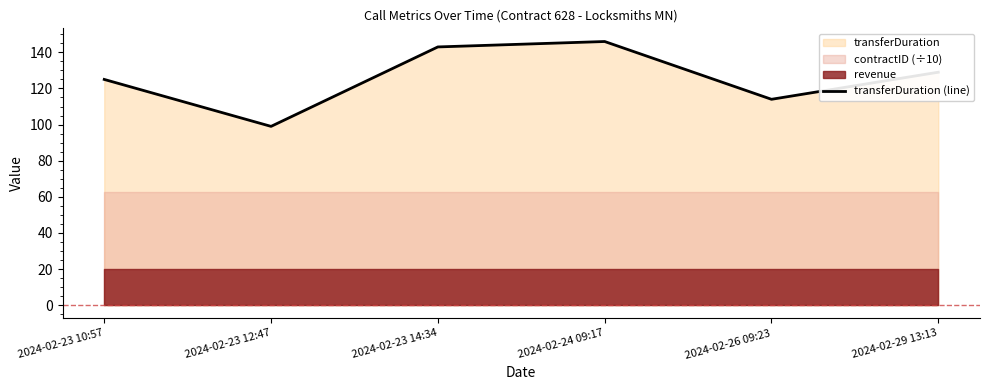

How many interior local valleys (lower than both neighbors) does the data have?

2